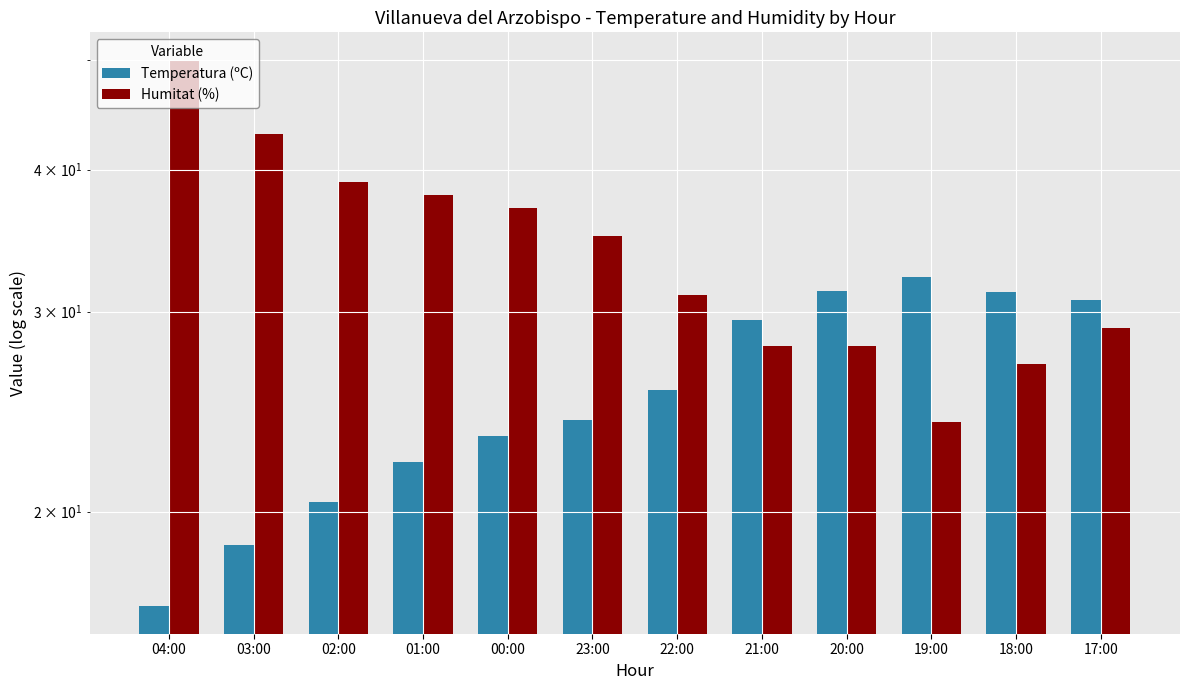

Rank the categories by Temperatura (ºC) value from highest to lowest.

19:00, 20:00, 18:00, 17:00, 21:00, 22:00, 23:00, 00:00, 01:00, 02:00, 03:00, 04:00